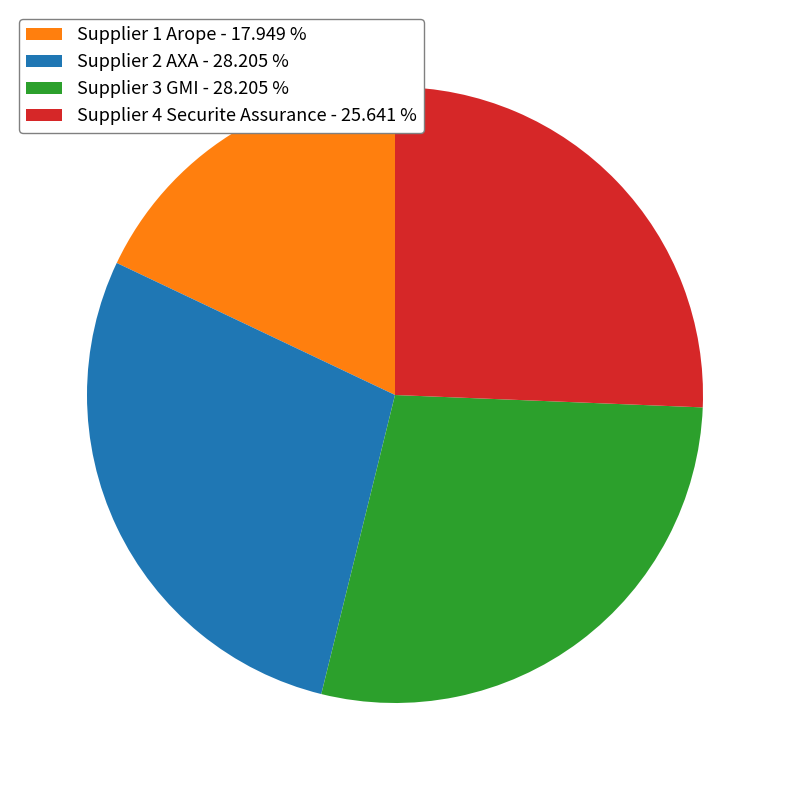

What is the smallest slice in the pie chart?

Supplier 1 Arope - 17.949 %